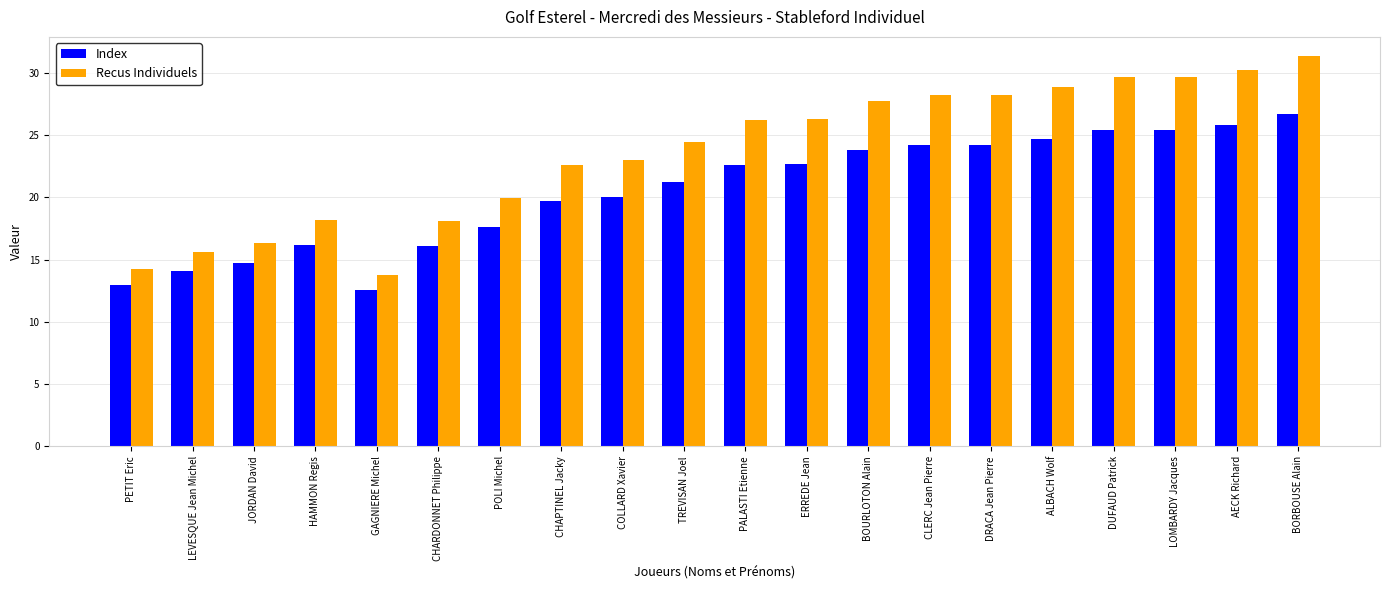

The Recus Individuels series shows 18.2 at HAMMON Regis. True or false?

True